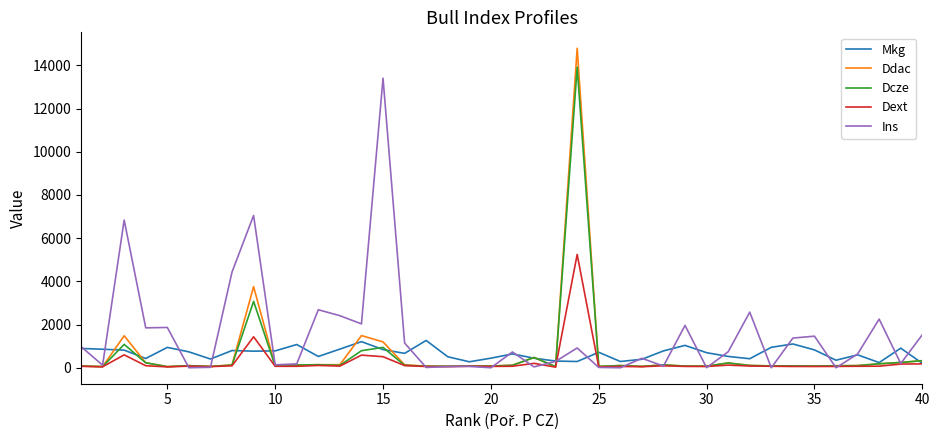

Which series has the widest spread of values?

Ddac